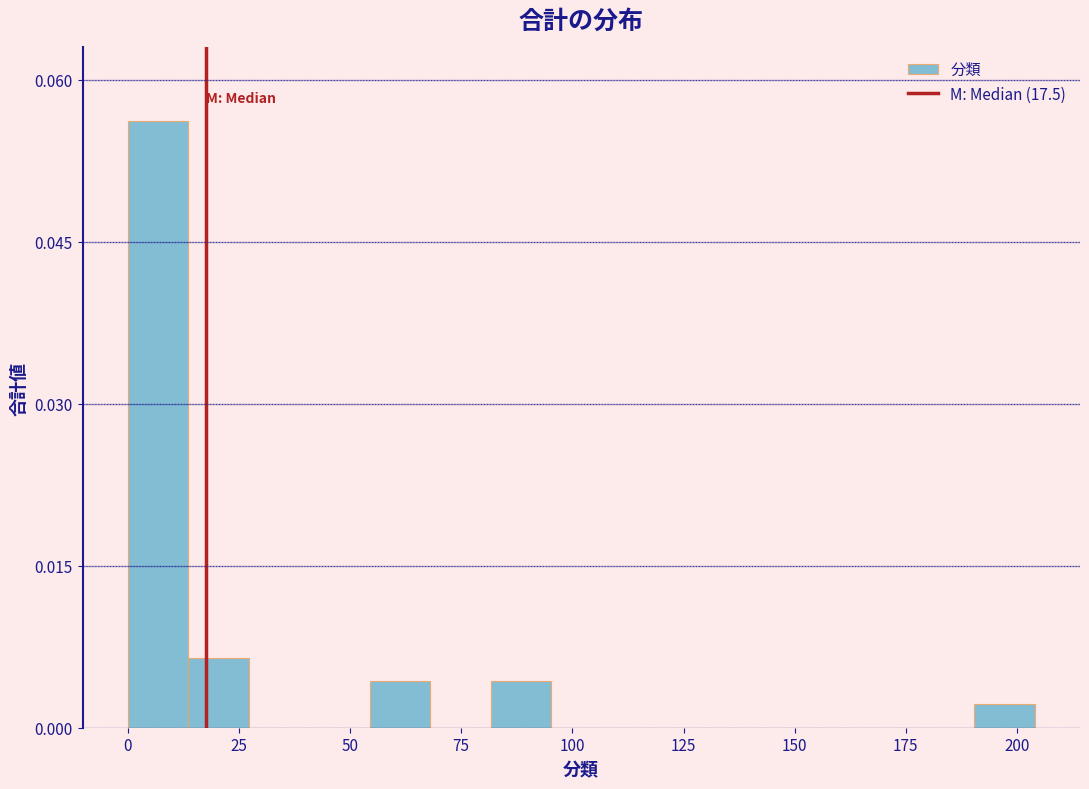

Read against the x-axis, roughly where is the centre of the tallest bar?

5